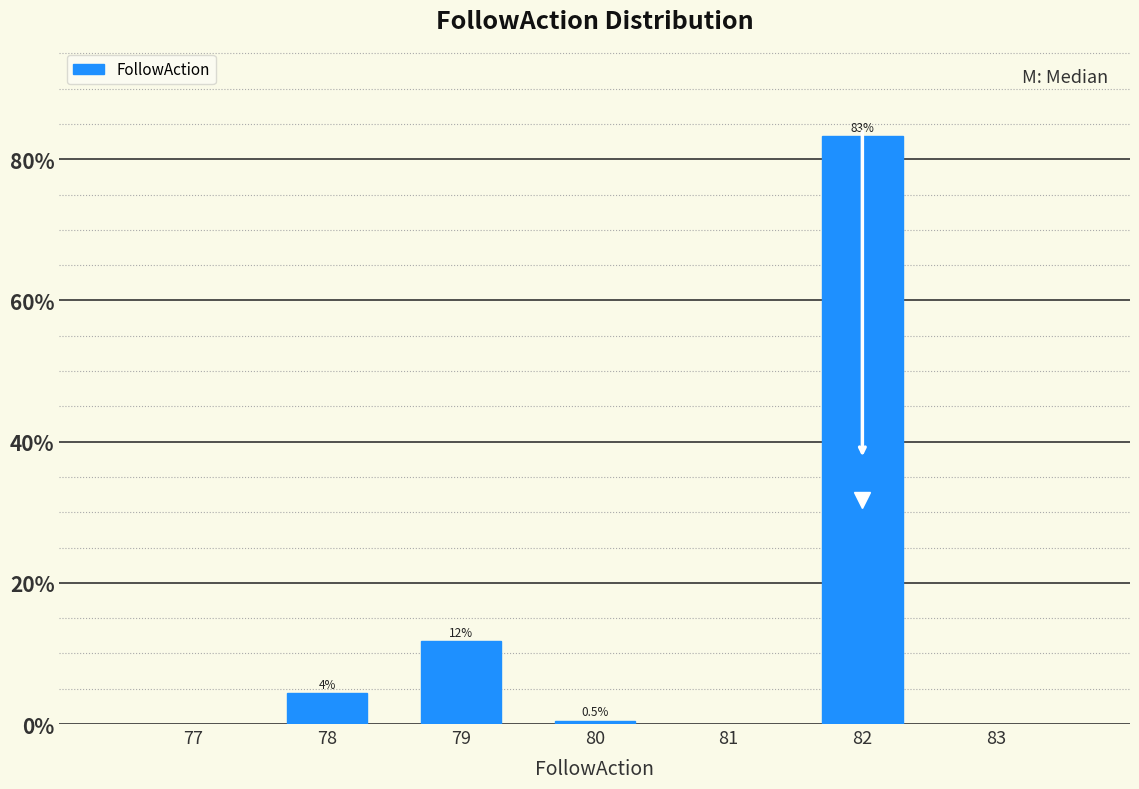

Reading left to right, list all the values displayed in this chart.

4.4	11.8	0.5	83.3